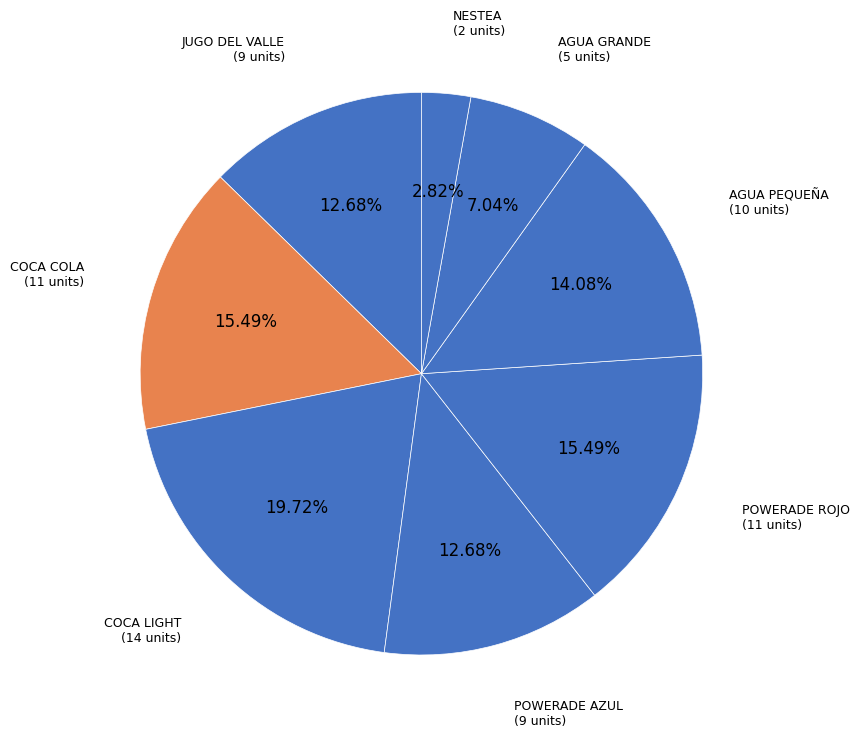

What is the total percentage of COCA LIGHT and POWERADE ROJO?

35.2%